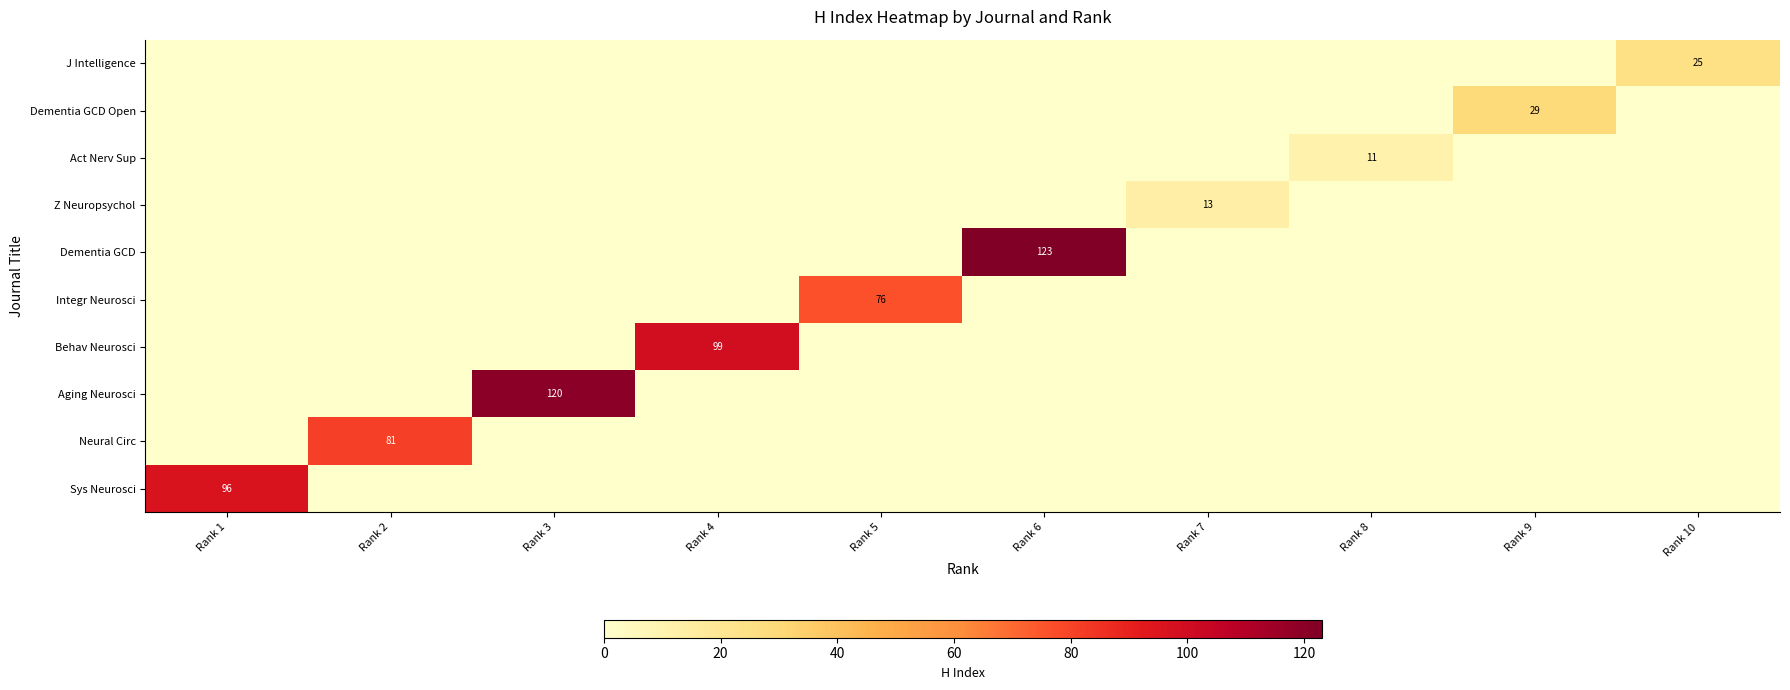

The Sys Neurosci series shows -45 at Rank 6. True or false?

False